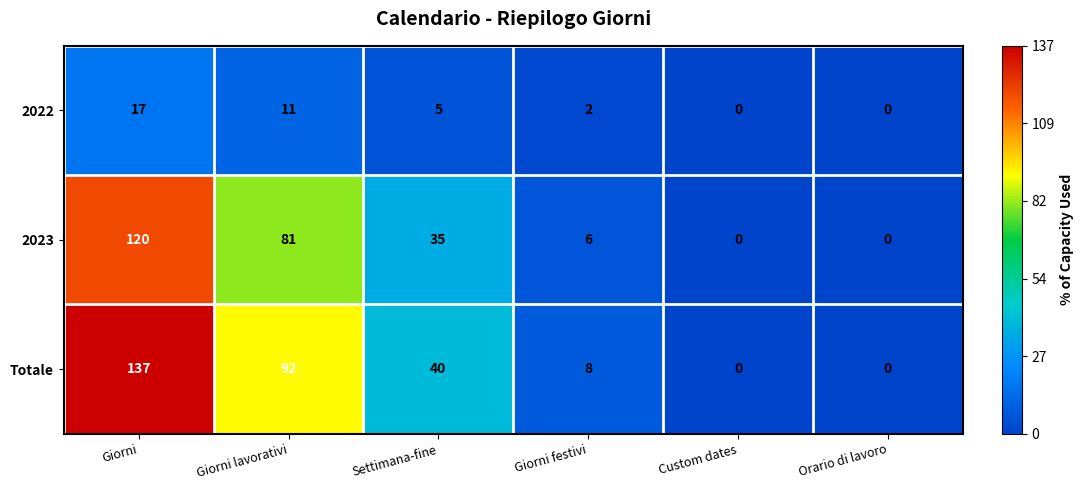

Which series has the largest total across all categories?

Totale